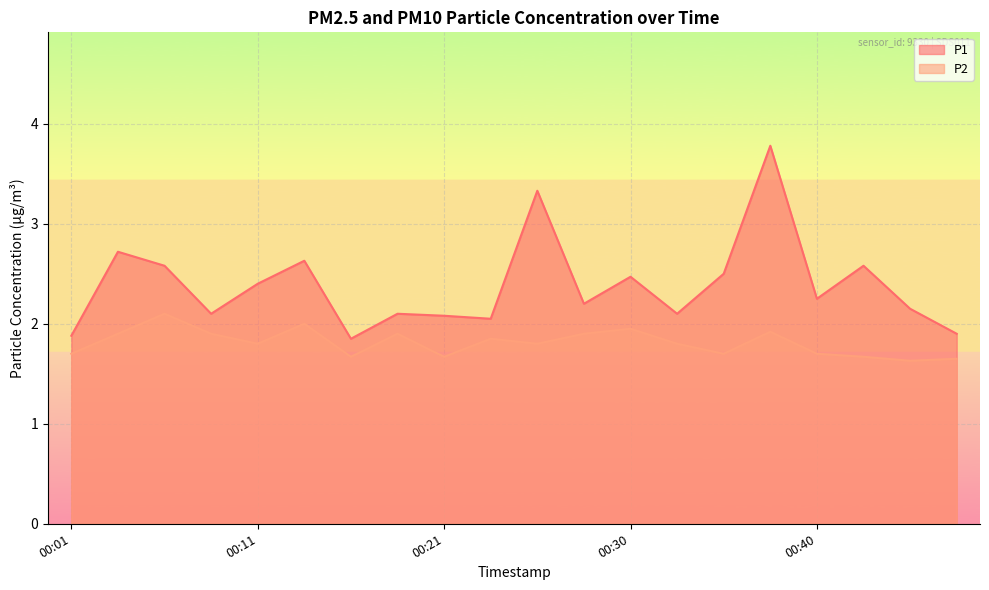

What is the difference between the second highest and minimum values in the P1 series?

1.5